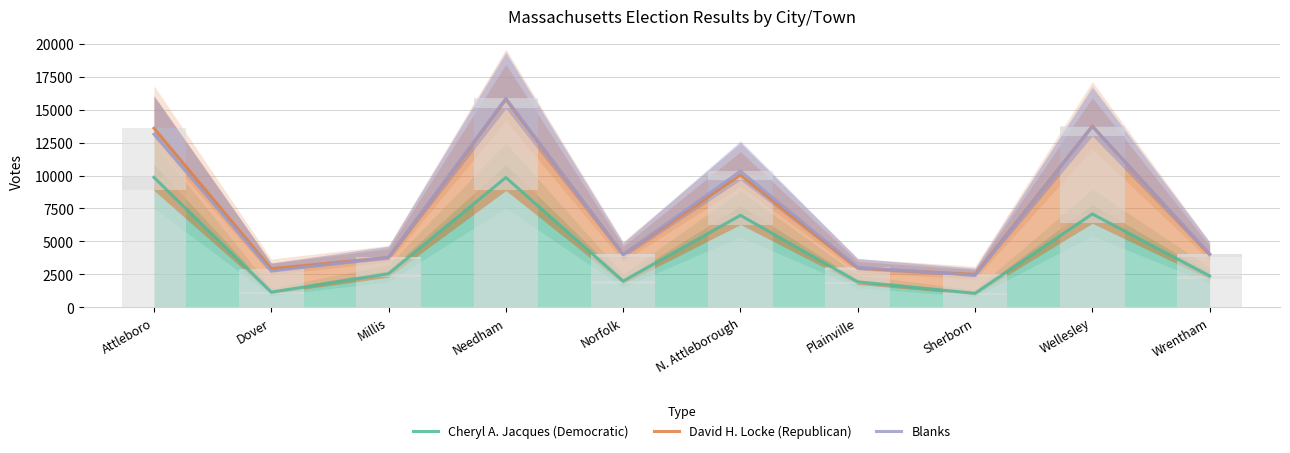

Rank the series by their maximum value, from highest to lowest.

Blanks, David H. Locke (Republican), Cheryl A. Jacques (Democratic)